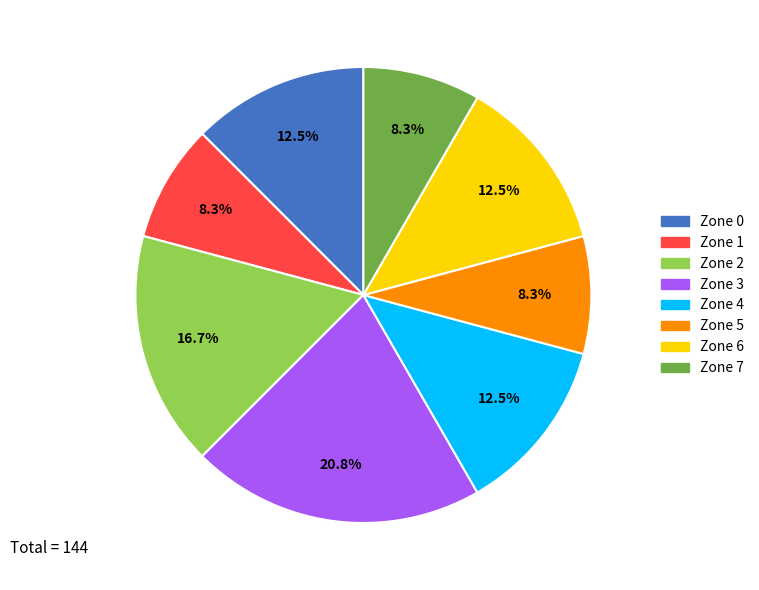

Do Zone 3 and Zone 5 together represent more than half of the pie?

No